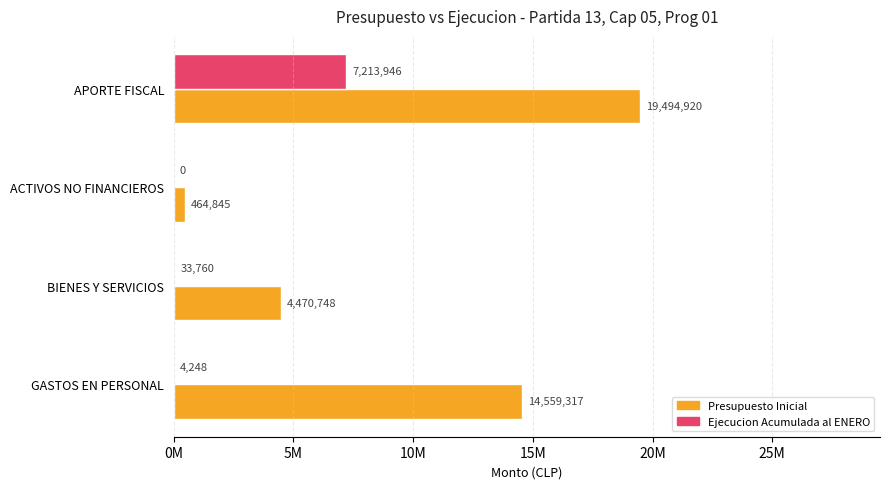

What are all the series names shown in the legend?

Presupuesto Inicial, Ejecucion Acumulada al ENERO